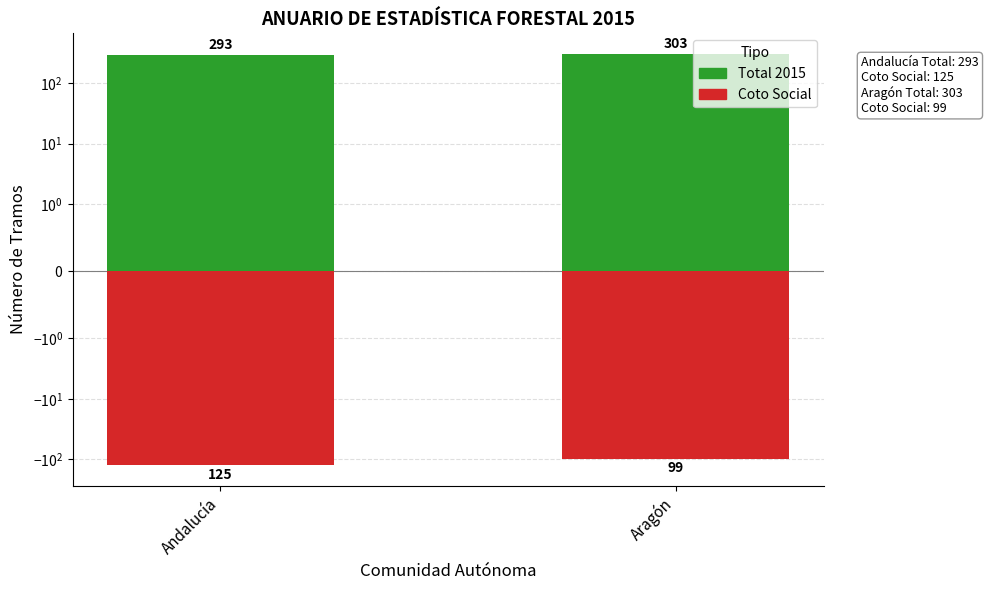

What is the difference between the maximum and minimum values in the Total 2015 series?

10